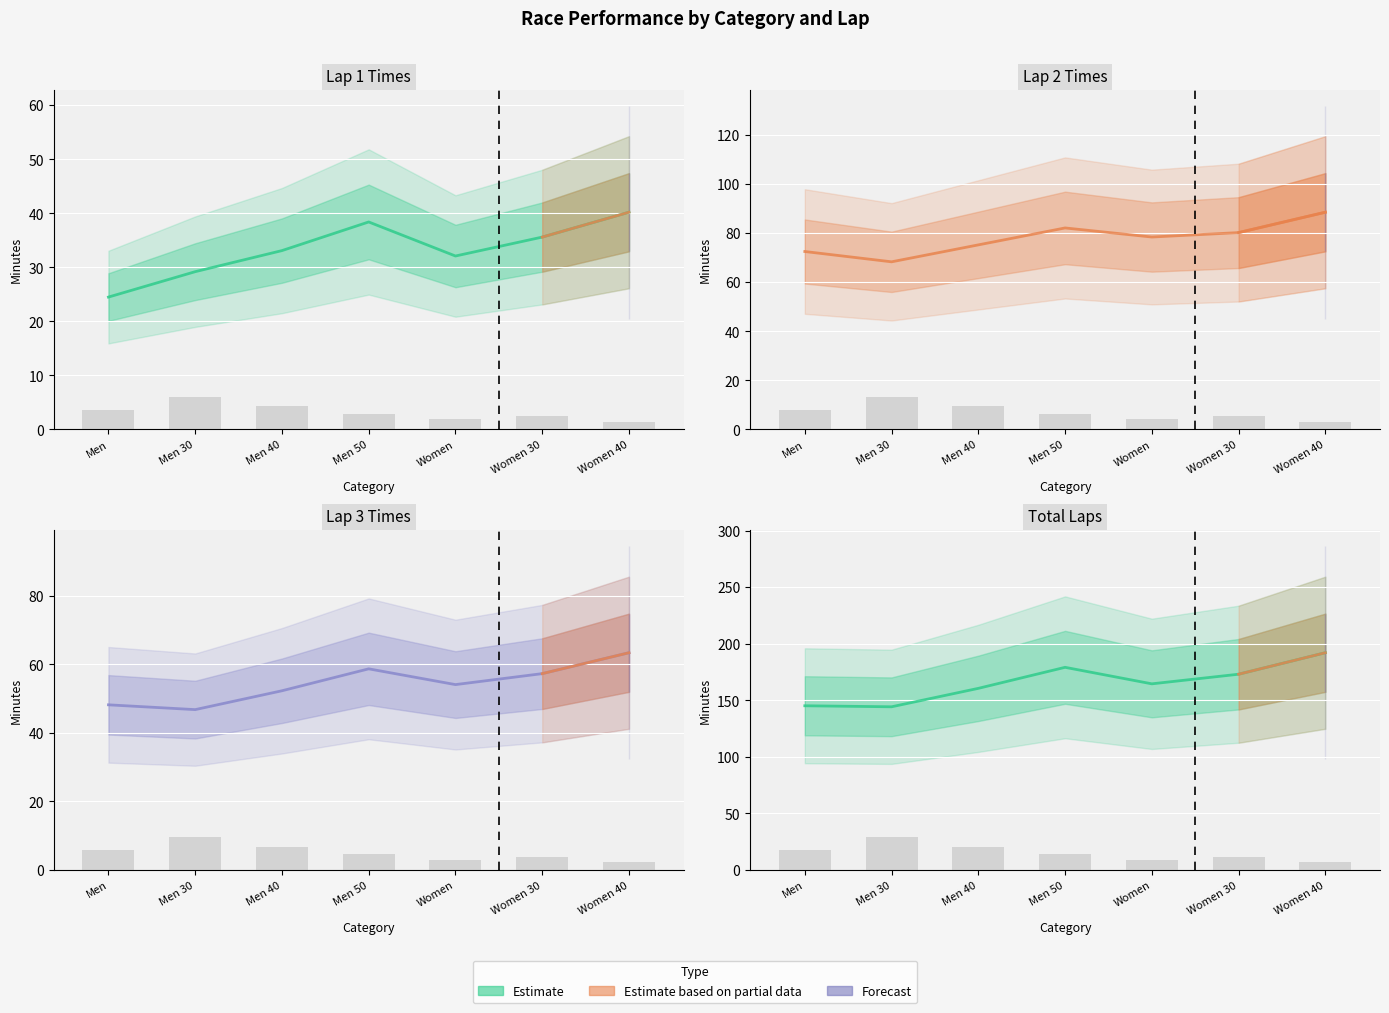

What is the difference between the maximum and minimum values in the Krug2_mean series?

20.2